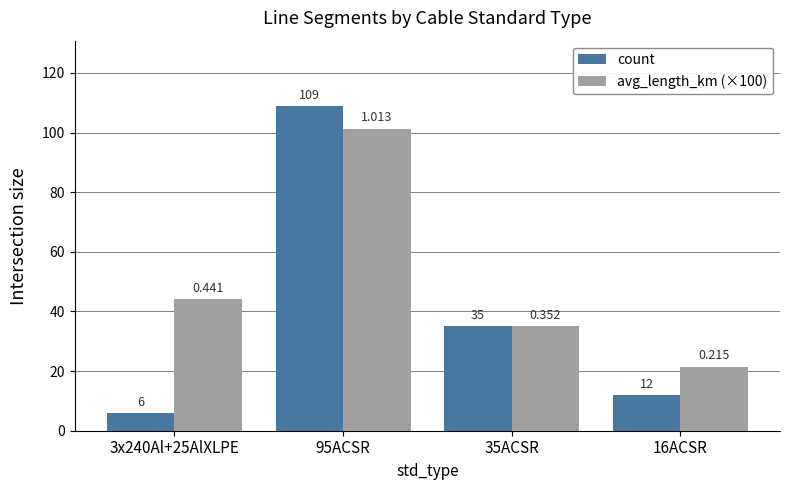

Which series has the largest range (max minus min)?

count